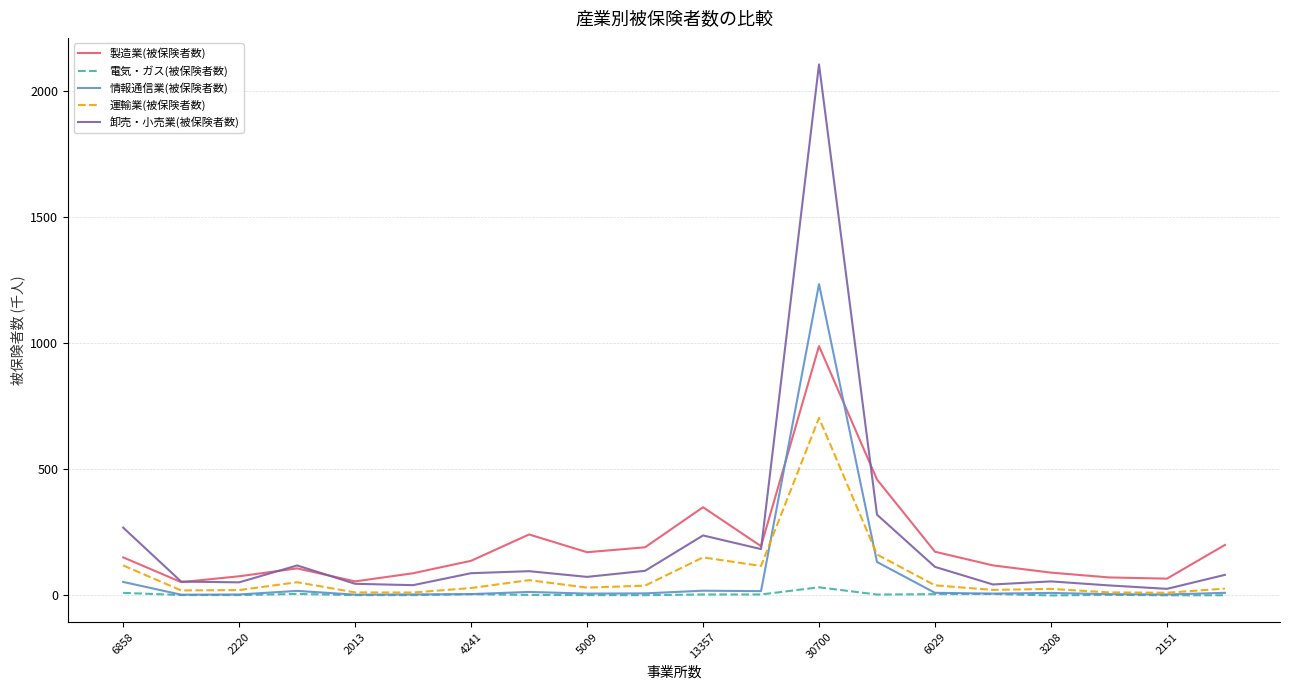

Which series has the widest spread of values?

卸売・小売業(被保険者数)